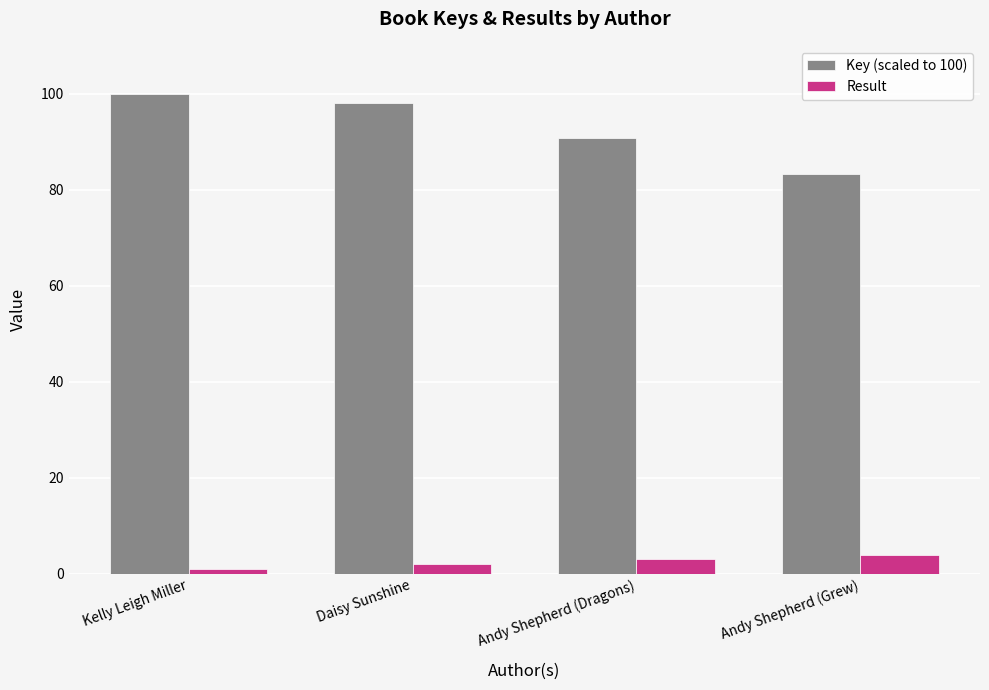

How many bars are there in total?

8